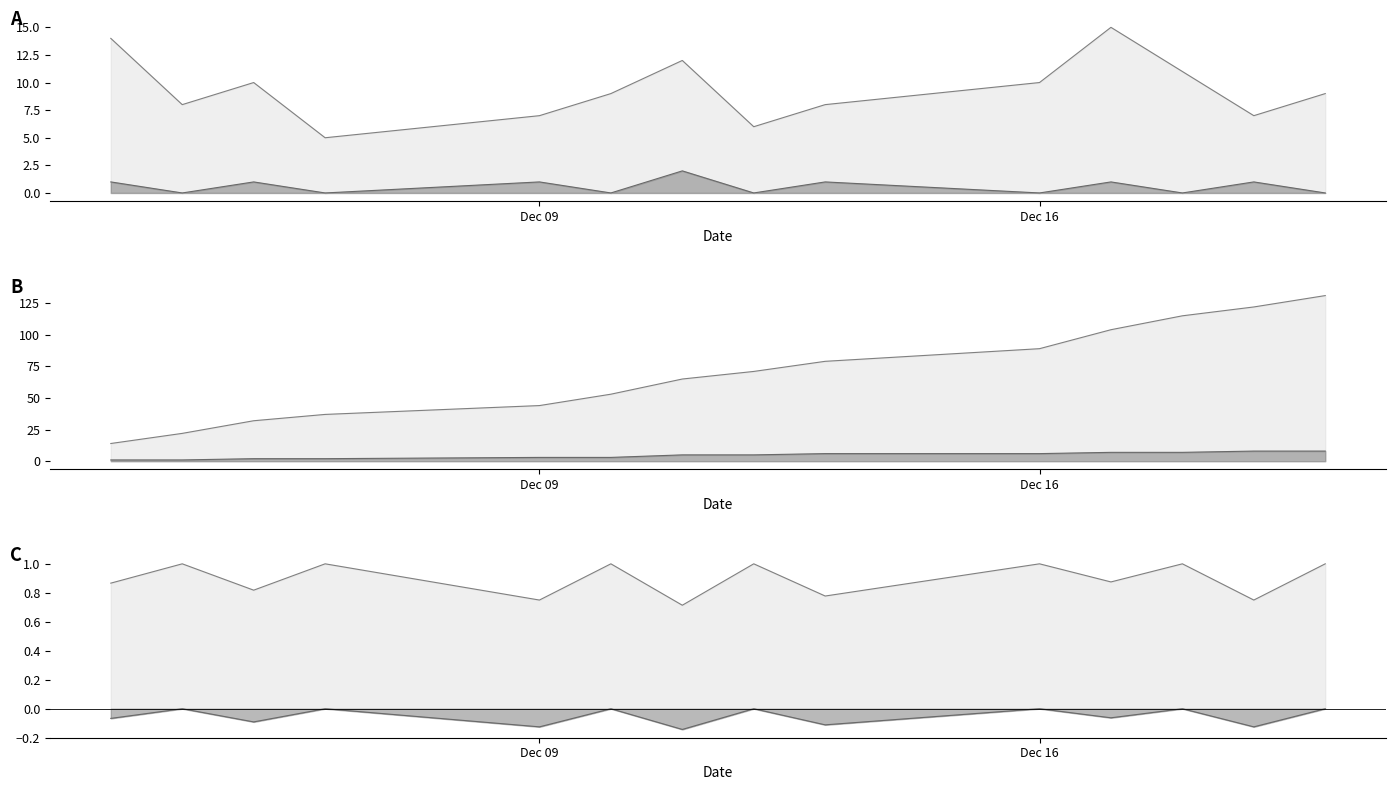

What is the value of the semnat după clarificări OI point at the 13th from the left?

1